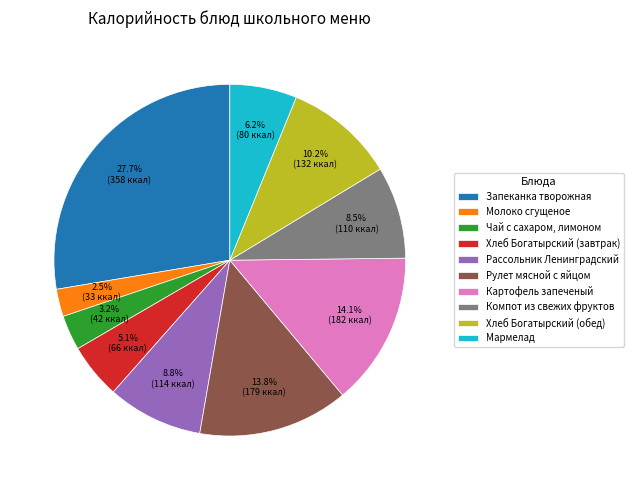

Does Картофель запеченый account for over 50% of the chart?

No